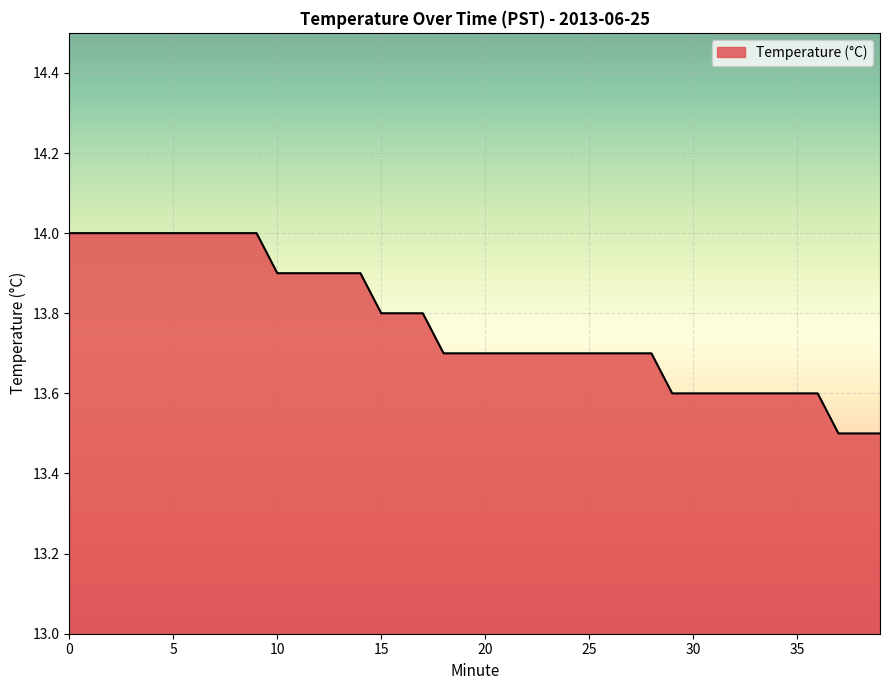

What is the difference between the maximum and minimum values?

0.5